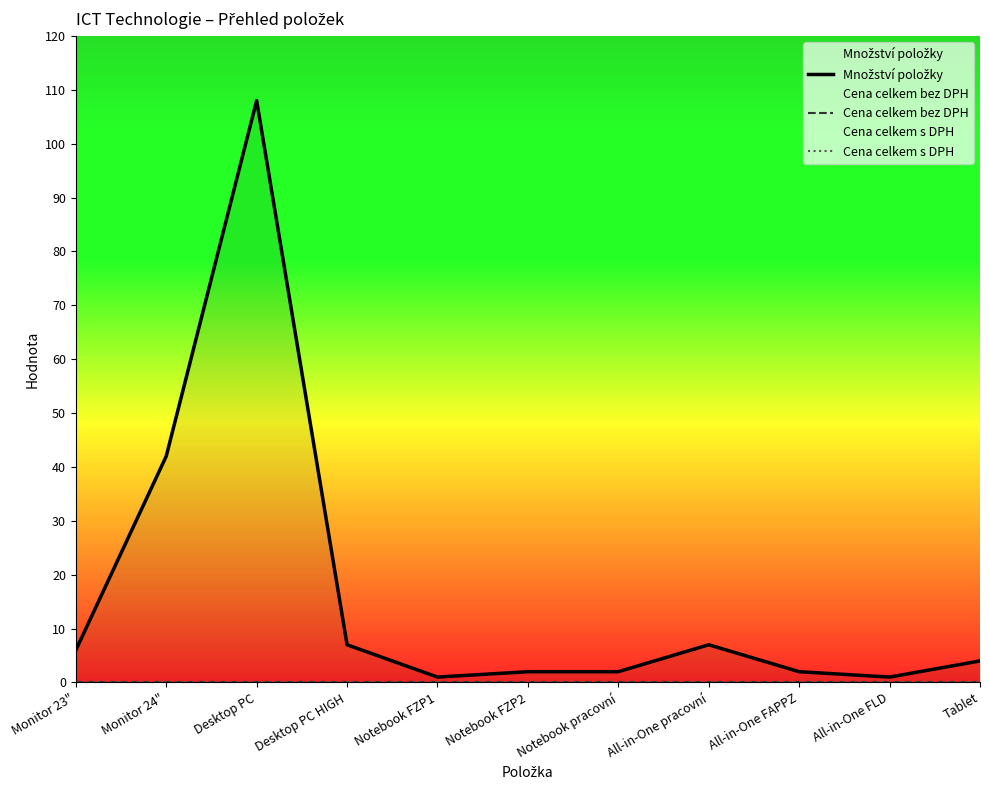

Is it true that Cena celkem bez DPH equals 0 at All-in-One FAPPZ?

True